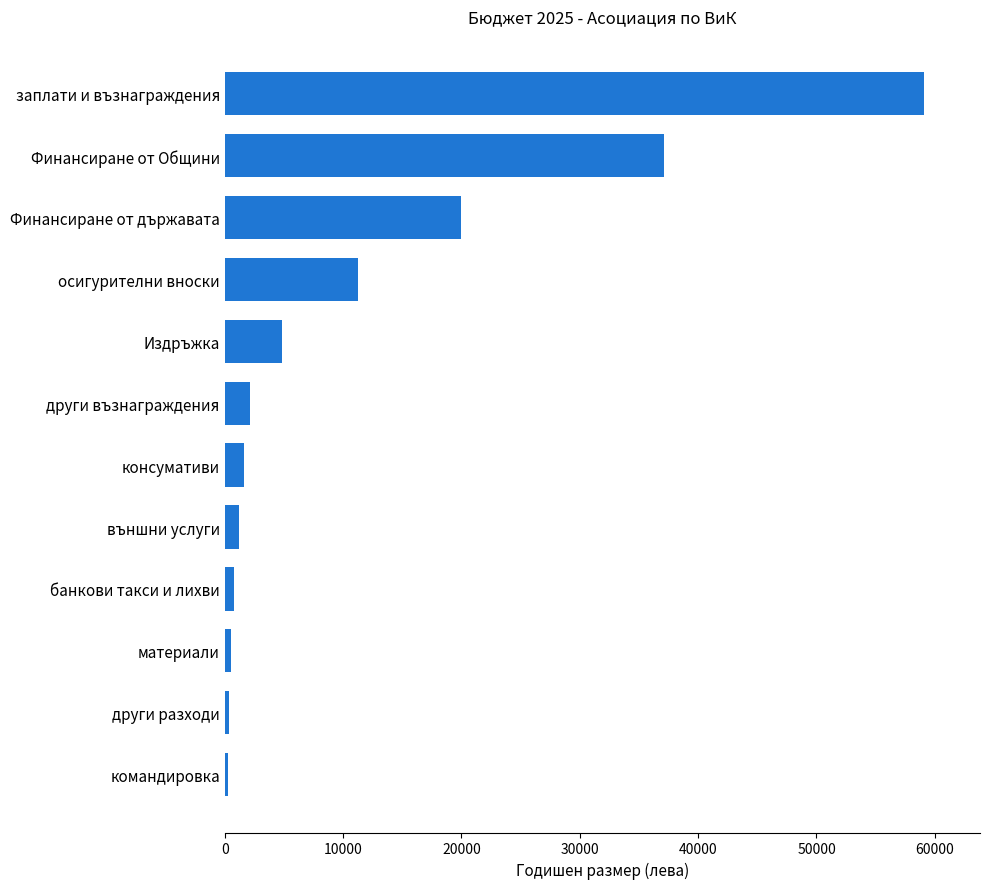

At which label is the value closest to 29694?

Финансиране от Общини